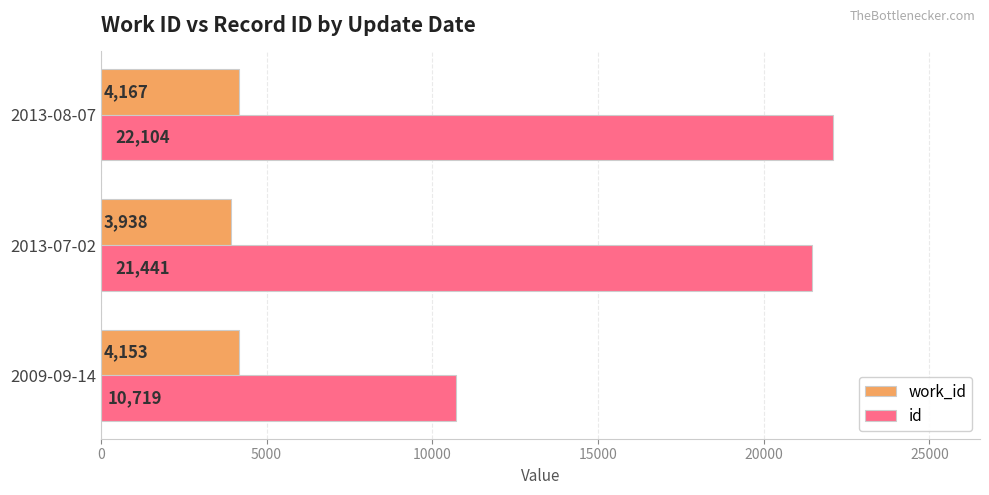

The work_id series shows 3938 at 2013-07-02. True or false?

True